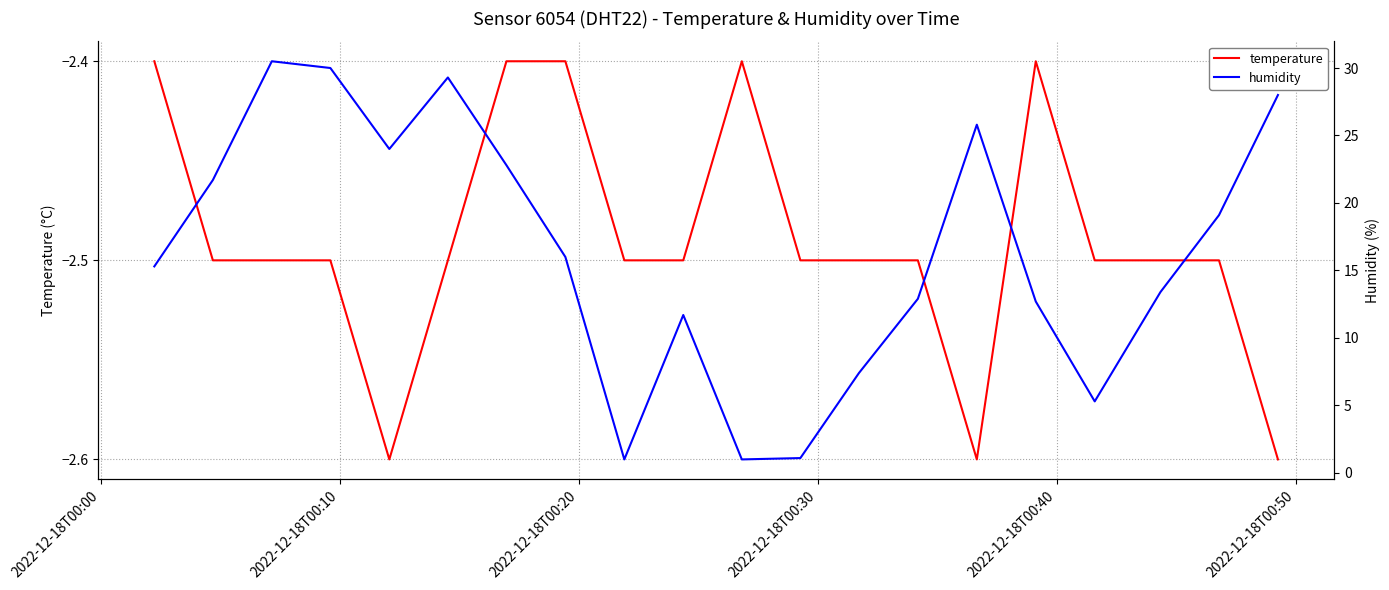

Count the number of categories in the chart.

20